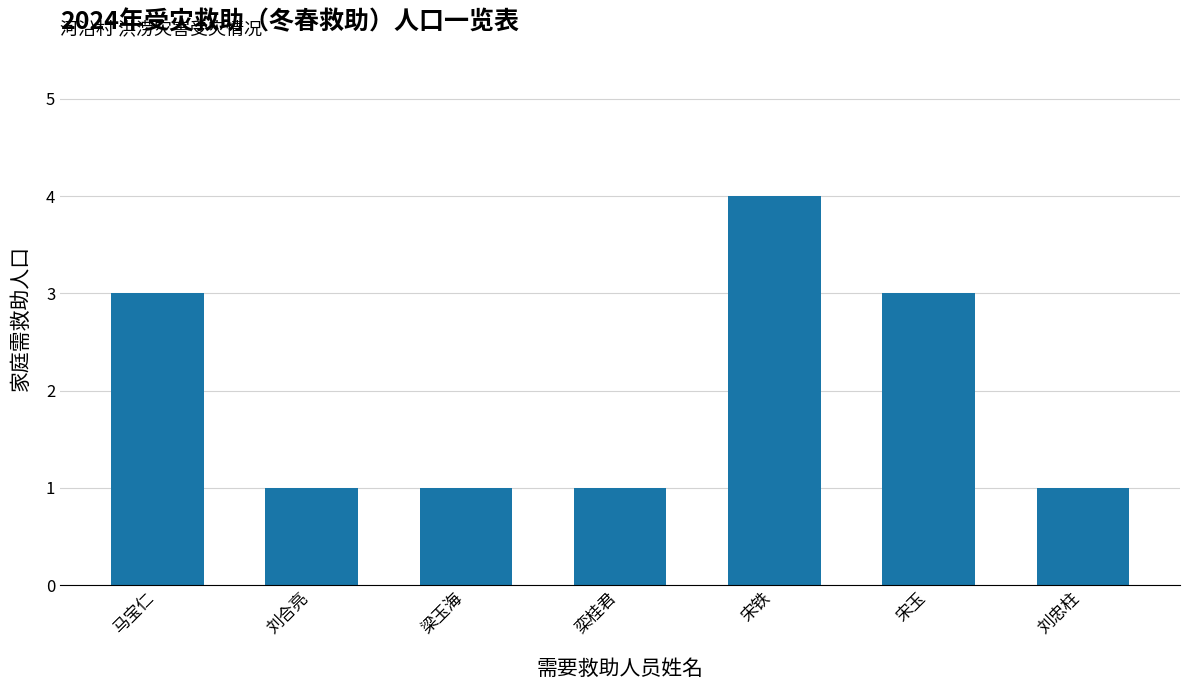

Reading right to left, list all the values displayed in this chart.

刘忠柱=1	宋玉=3	宋铁=4	栾桂君=1	梁玉海=1	刘合亮=1	马宝仁=3